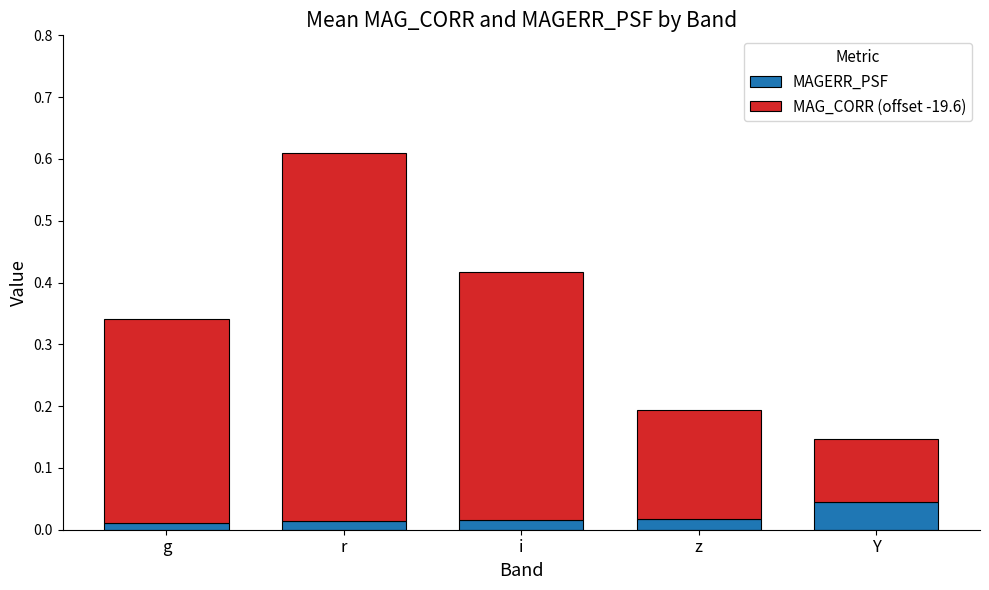

At which label does MAGERR_PSF reach its peak?

Y